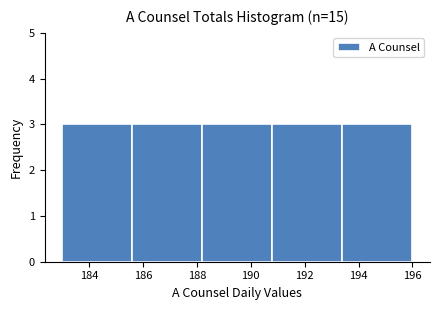

Reading left to right, list every bar in this chart as the range it spans on the x-axis followed by its height. The values are not printed on the chart, so give them approximately, as read against the axis.

183.0 to 185.6: 3
185.6 to 188.2: 3
188.2 to 190.8: 3
190.8 to 193.4: 3
193.4 to 196.0: 3